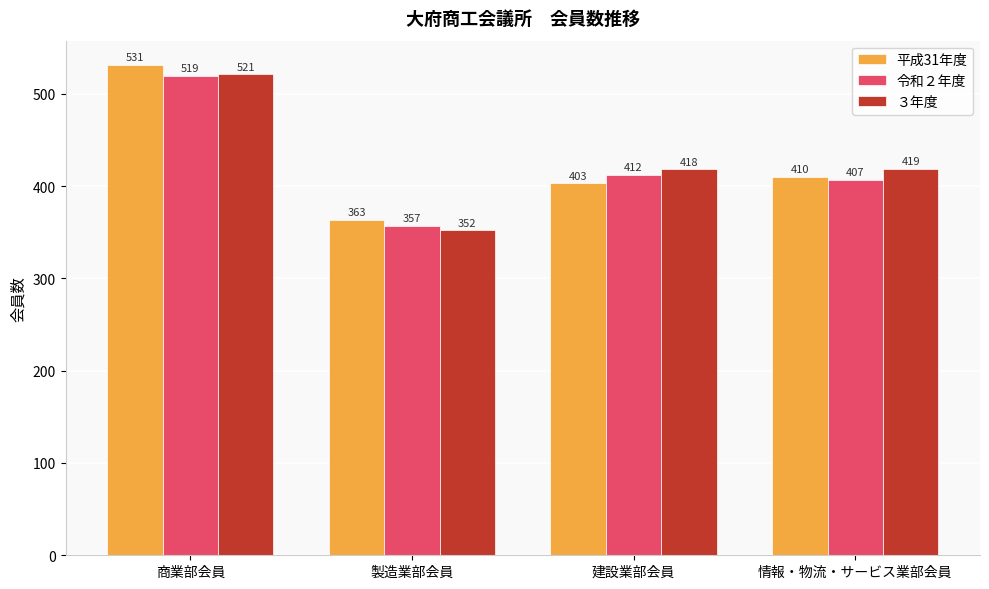

Are the bars horizontal?

No